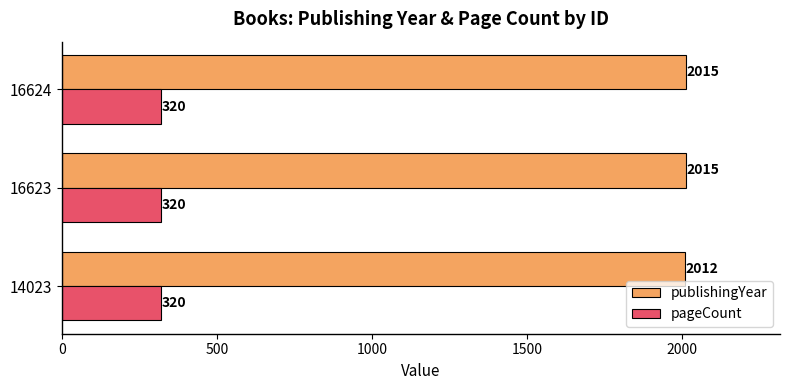

Rank the series by their maximum value, from lowest to highest.

pageCount, publishingYear